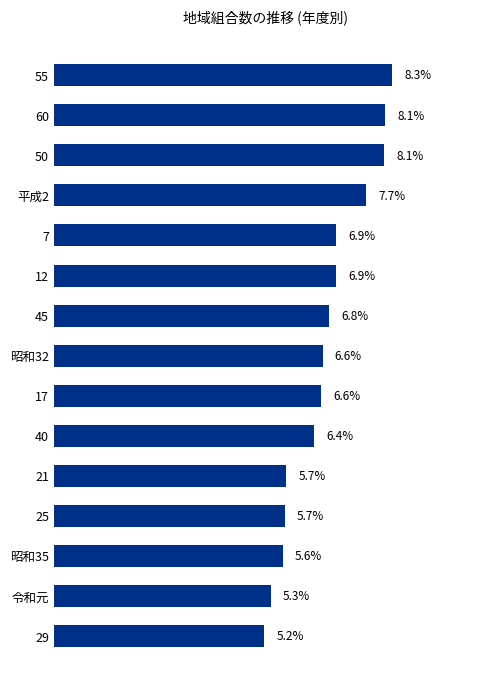

What is the label of the 8th bar from the bottom?

昭和32